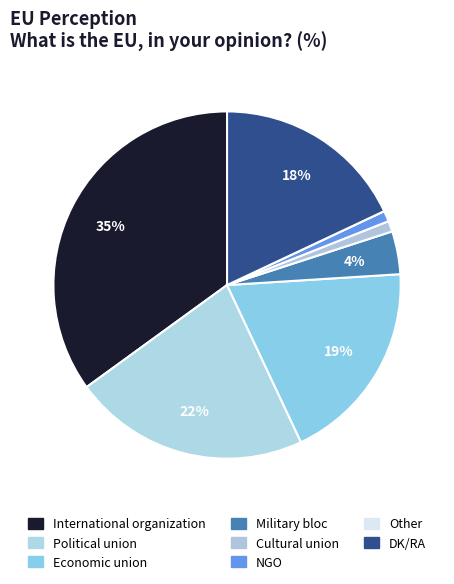

How many slices are in this pie chart?

8